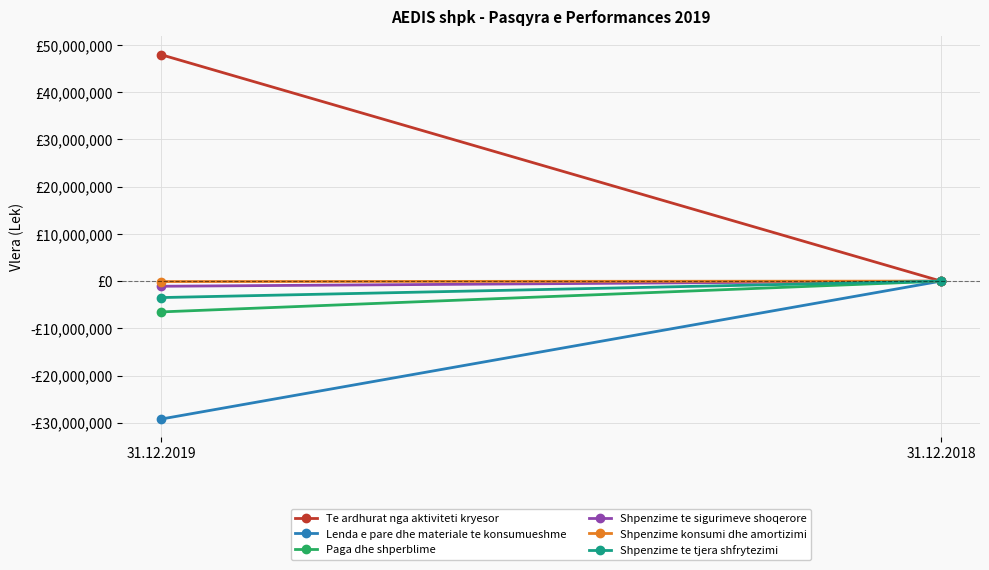

How many values in the Shpenzime te sigurimeve shoqerore series are below 0?

1